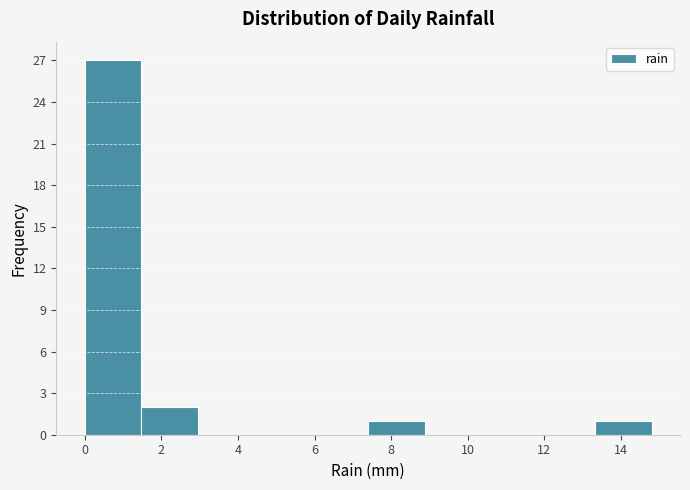

Reading left to right, list every bar in this chart as the range it spans on the x-axis followed by its height. Neither the bar edges nor the heights are printed on the chart, so give them approximately, as read against the axes.

0.00 to 1.48: 27
1.48 to 2.96: 2
2.96 to 4.44: 0
4.44 to 5.92: 0
5.92 to 7.40: 0
7.40 to 8.88: 1
8.88 to 10.36: 0
10.36 to 11.84: 0
11.84 to 13.32: 0
13.32 to 14.80: 1